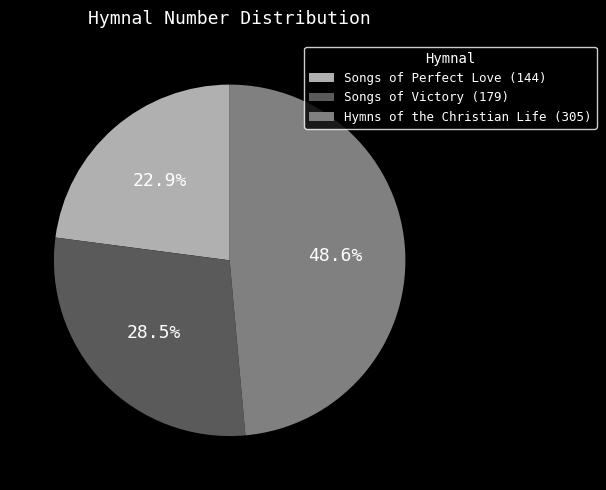

Is there any slice that represents more than half of the pie?

No